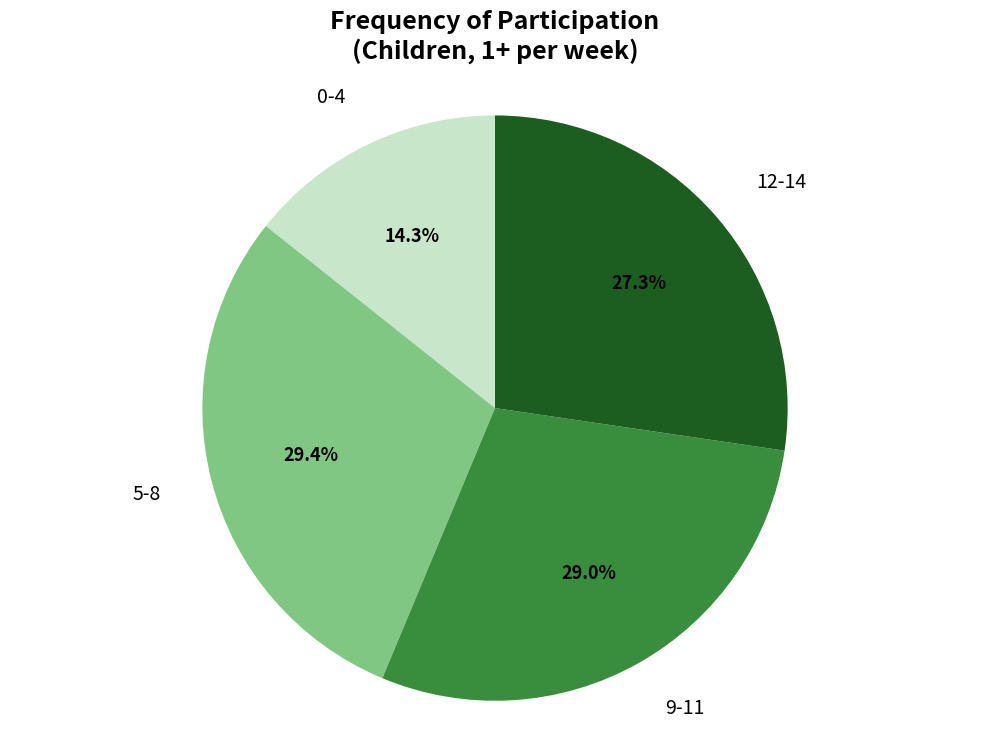

Does 0-4 represent more than half of the total?

No